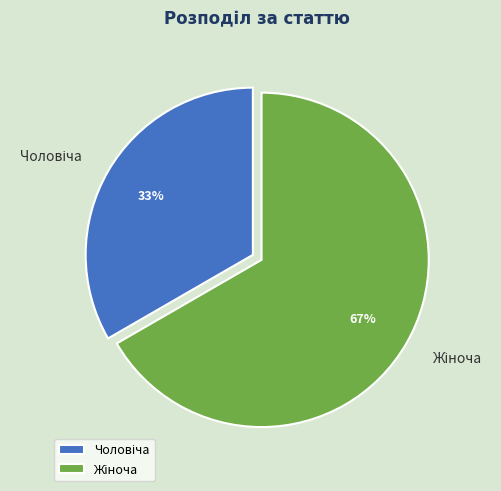

How many segments does this pie chart have?

2